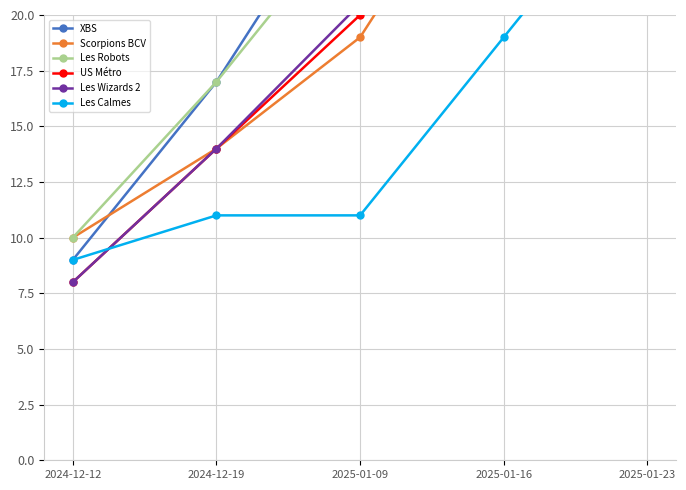

Rank the series at 2025-01-23 from lowest to highest value.

Les Calmes, Les Wizards 2, US Métro, Les Robots, Scorpions BCV, XBS